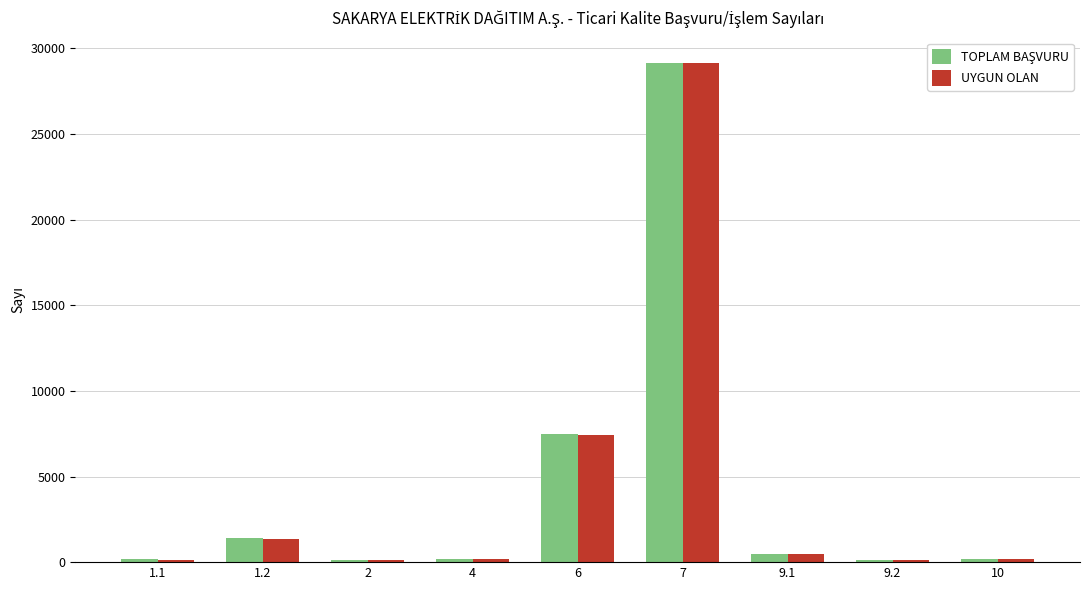

The value of UYGUN OLAN at 6 is 7416. True or false?

True